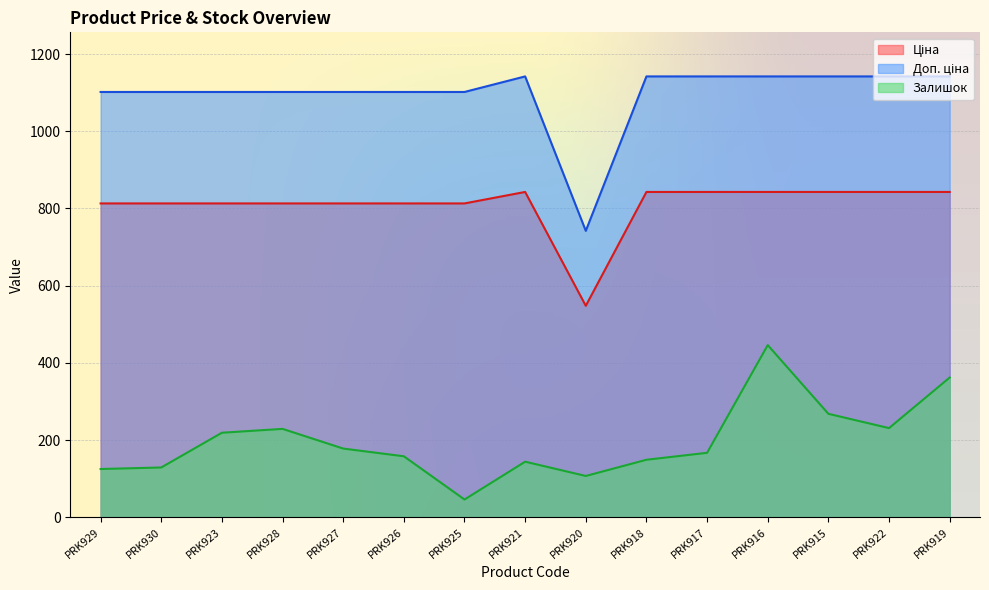

Where is the first local maximum for Залишок?

PRK928